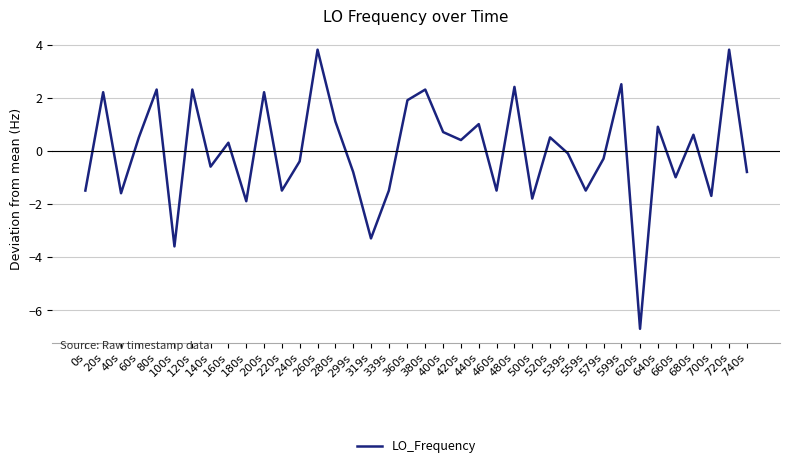

Reading right to left, list all the values displayed in this chart.

740s=-0.8	720s=3.8	700s=-1.7	680s=0.6	660s=-1.0	640s=0.9	620s=-6.7	599s=2.5	579s=-0.3	559s=-1.5	539s=-0.1	520s=0.5	500s=-1.8	480s=2.4	460s=-1.5	440s=1.0	420s=0.4	400s=0.7	380s=2.3	360s=1.9	339s=-1.5	319s=-3.3	299s=-0.8	280s=1.1	260s=3.8	240s=-0.4	220s=-1.5	200s=2.2	180s=-1.9	160s=0.3	140s=-0.6	120s=2.3	100s=-3.6	80s=2.3	60s=0.5	40s=-1.6	20s=2.2	0s=-1.5